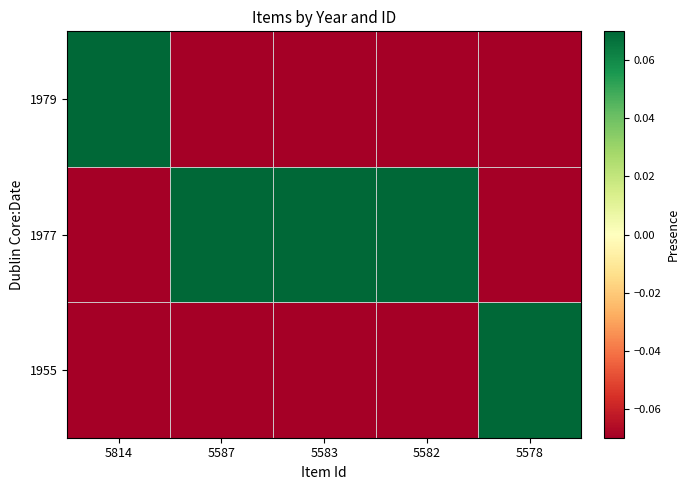

Between 5587 and 5582, which series saw the biggest shift?

1955